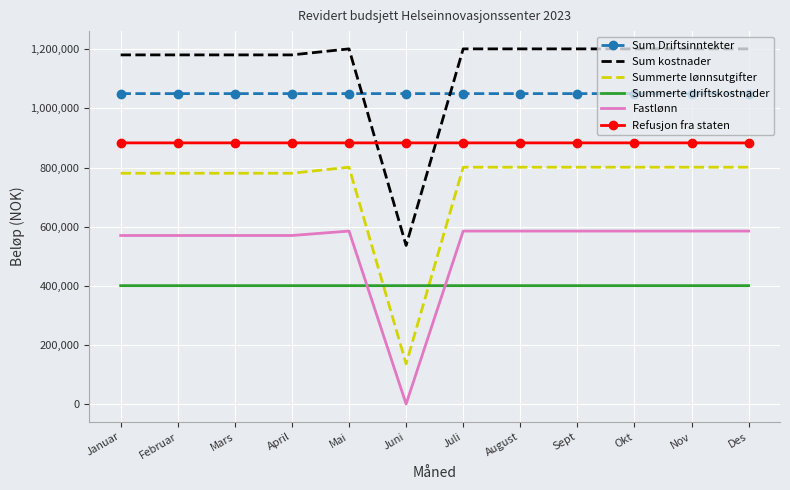

What is the spread (max minus min) of values at April?

780640.7